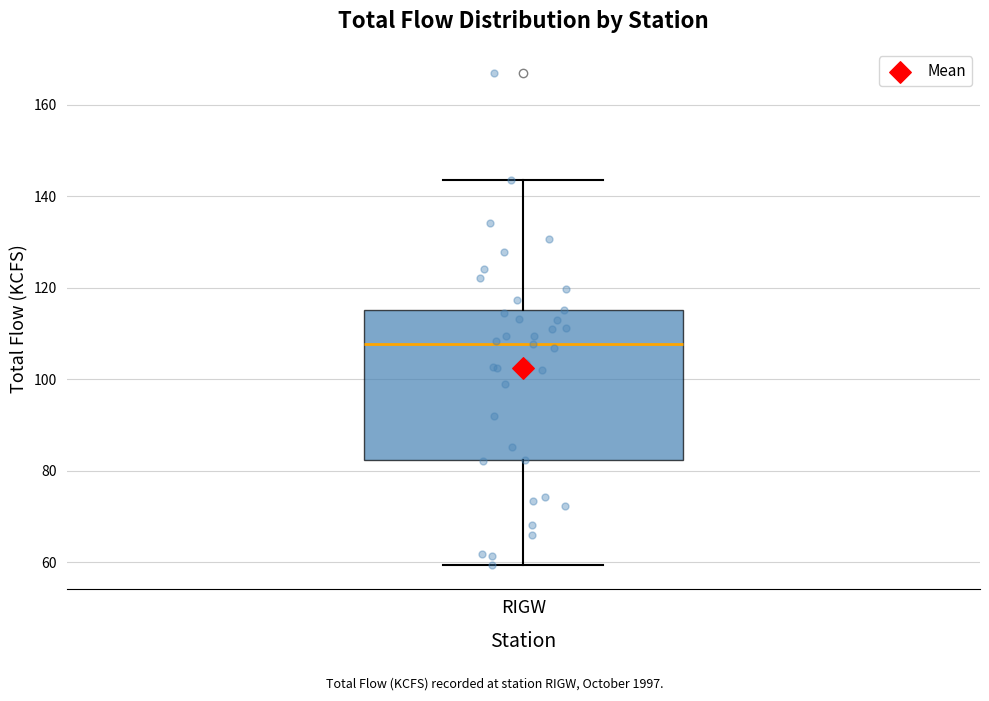

Read this box plot against the y-axis: the position of the median line, the range covered by the box, and the ends of both whiskers. The values are not printed on the chart, so give them approximately, as read against the axis.

median 108, box 82 to 116, whiskers 60 to 144